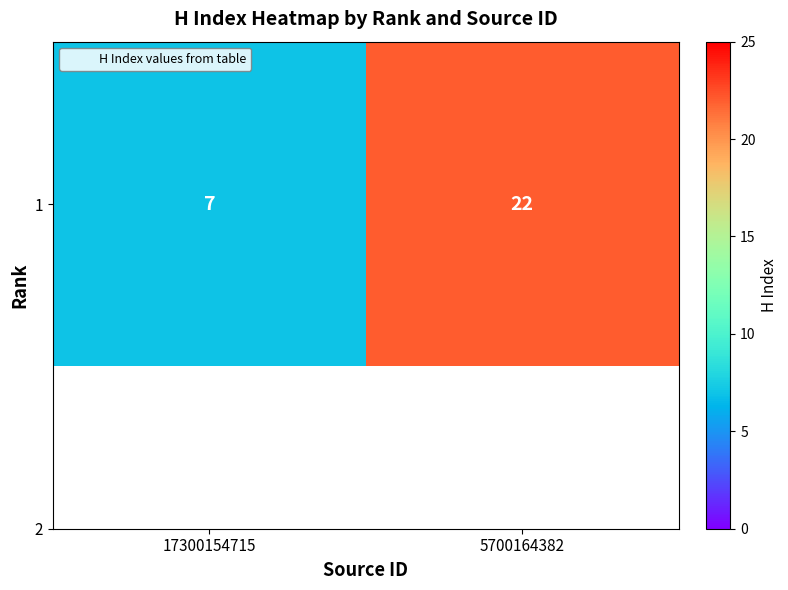

Approximately how many times larger is the value at 17300154715 compared to 5700164382?

0.3